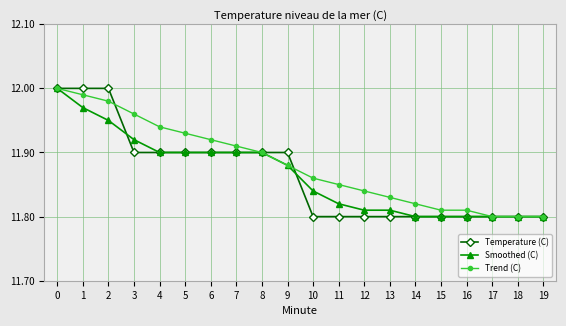

What is the sum of the Trend (C) values at 1 and 2?

24.0